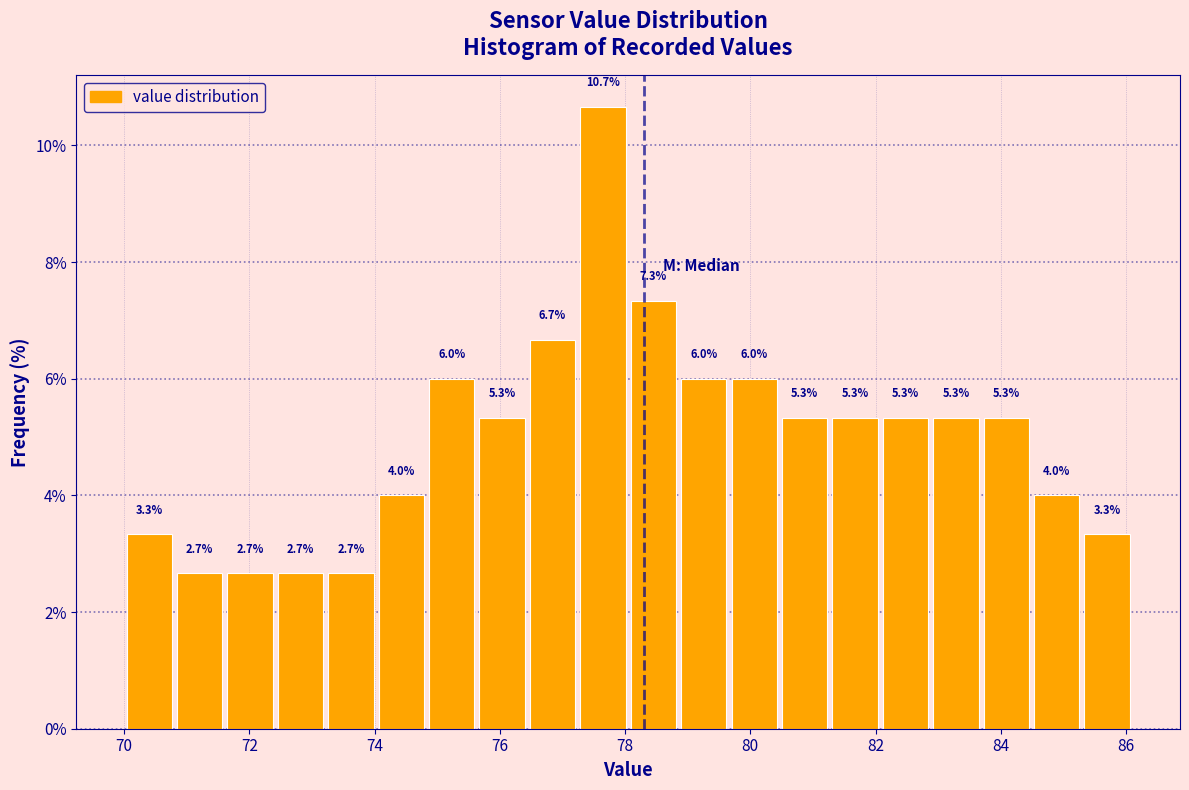

Reading left to right, list every bar in this chart as the range it spans on the x-axis followed by its height. The bar edges are not printed on the chart, so give them approximately, as read against the axis.

70.0 to 70.8: 3.3
70.8 to 71.6: 2.7
71.6 to 72.4: 2.7
72.4 to 73.2: 2.7
73.2 to 74.0: 2.7
74.0 to 74.8: 4.0
74.8 to 75.6: 6.0
75.6 to 76.4: 5.3
76.4 to 77.2: 6.7
77.2 to 78.0: 10.7
78.0 to 78.8: 7.3
78.8 to 79.6: 6.0
79.6 to 80.4: 6.0
80.4 to 81.2: 5.3
81.2 to 82.0: 5.3
82.0 to 82.8: 5.3
82.8 to 83.6: 5.3
83.6 to 84.4: 5.3
84.4 to 85.2: 4.0
85.2 to 86.2: 3.3